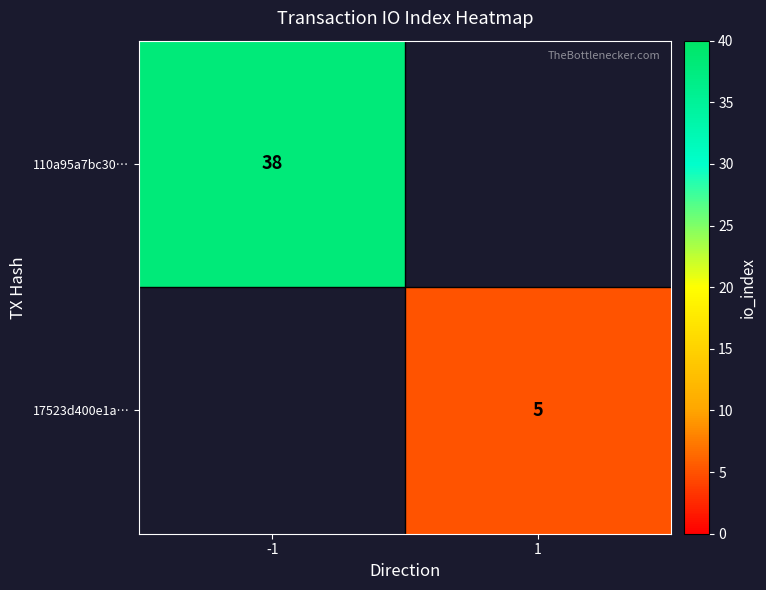

What is the smallest value displayed?

5.0